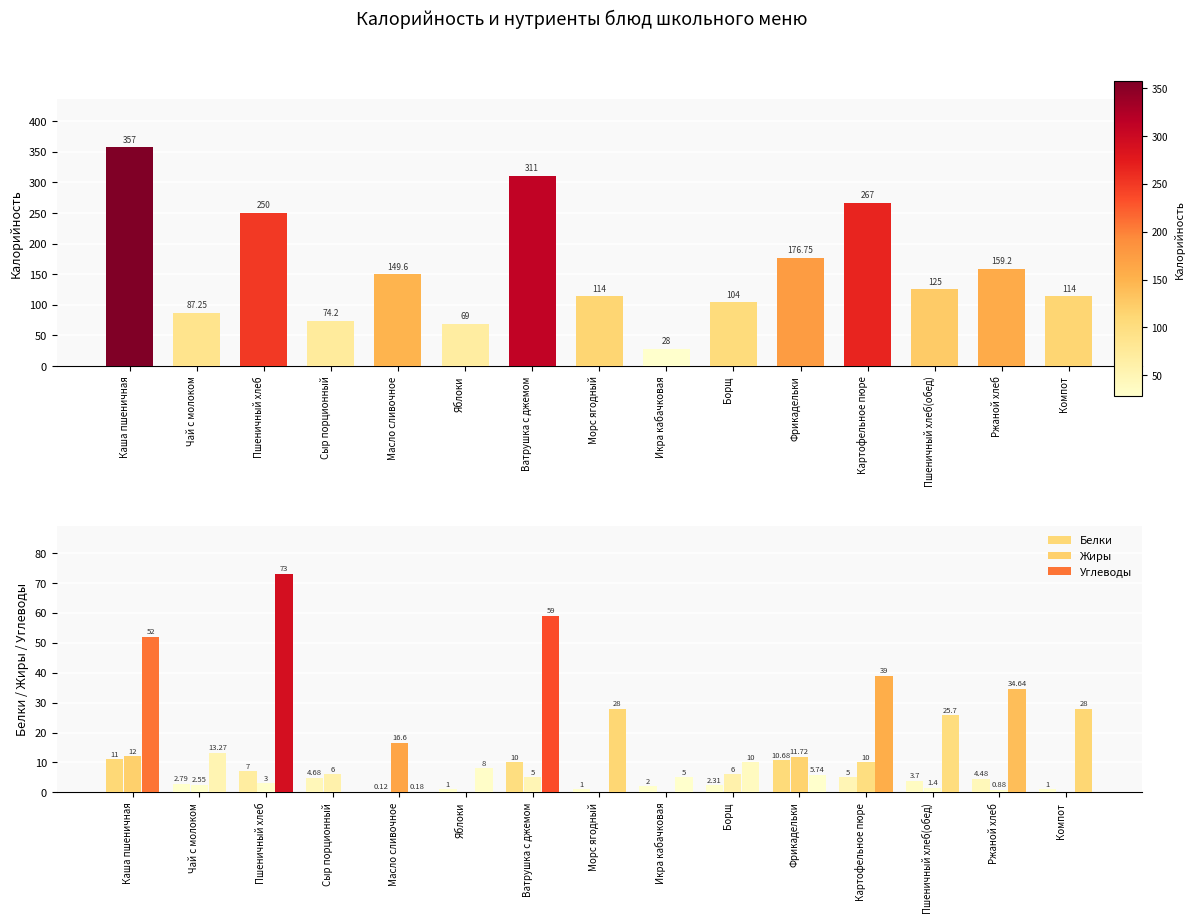

Where does the Жиры series first go above 3?

Каша пшеничная